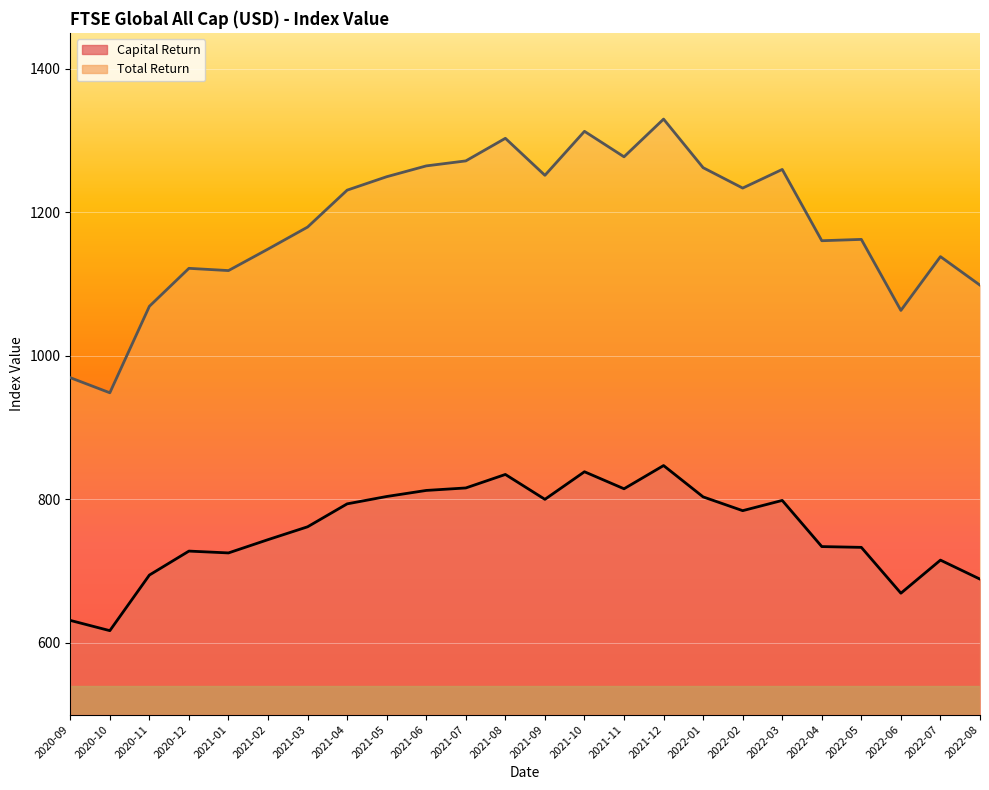

Is the value of Capital Return at 2021-01 greater than the value of Total Return at 2021-07?

No